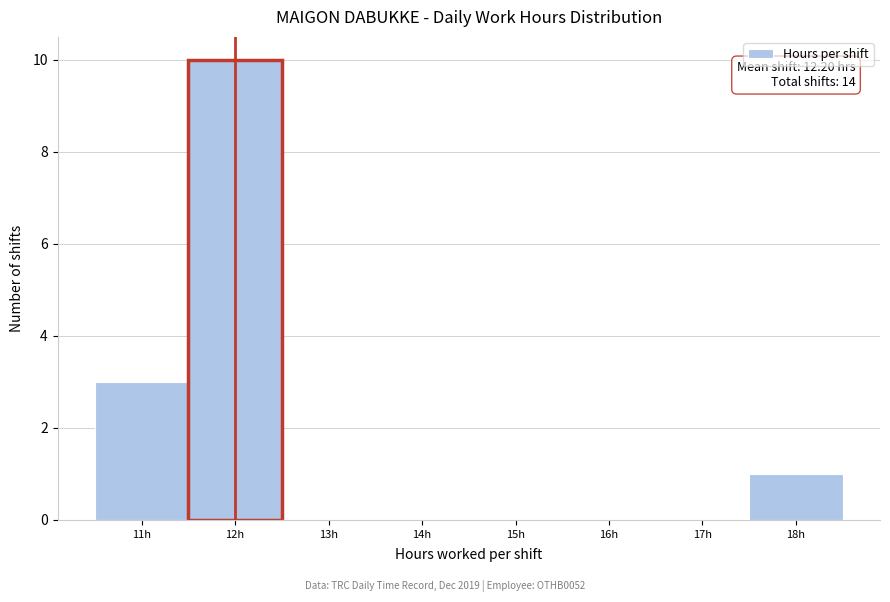

Over which range of the x-axis is the bar tallest?

11.5 to 12.5